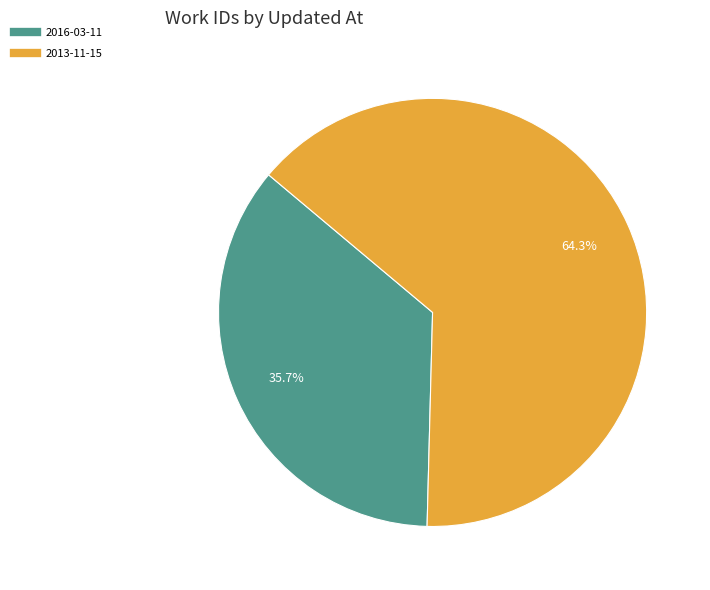

Count the number of slices in the pie.

2